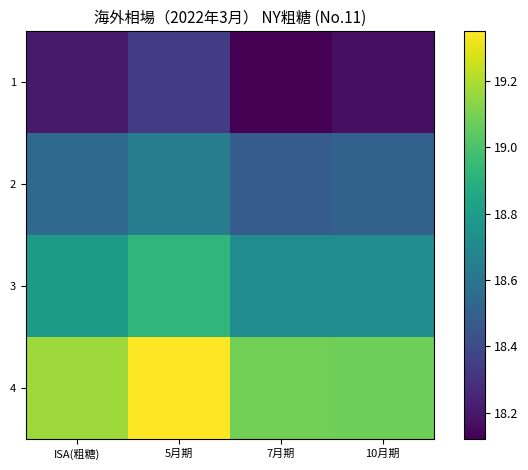

At 7月期, list the series in order from smallest to largest.

1, 2, 3, 4